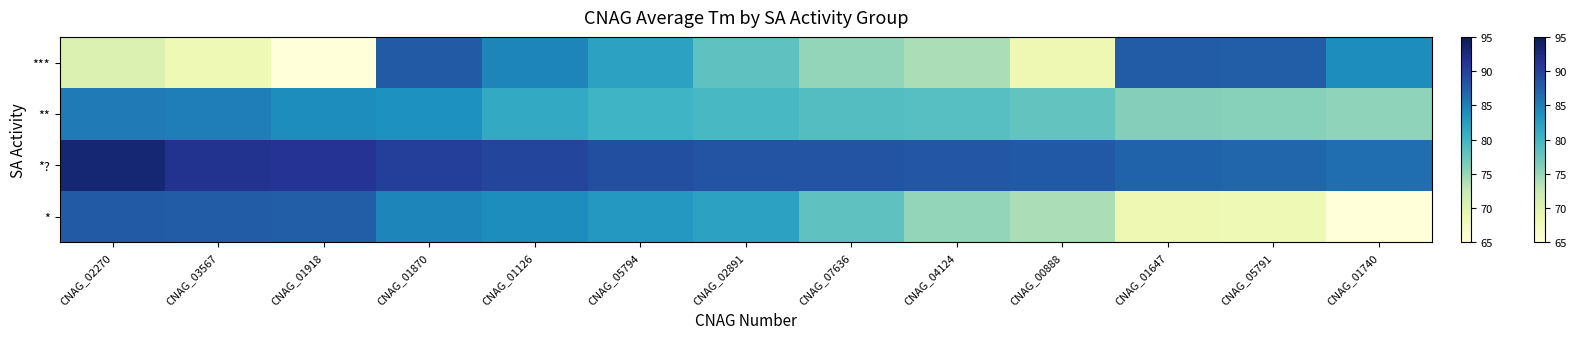

At which label is the value closest to 76?

CNAG_07636